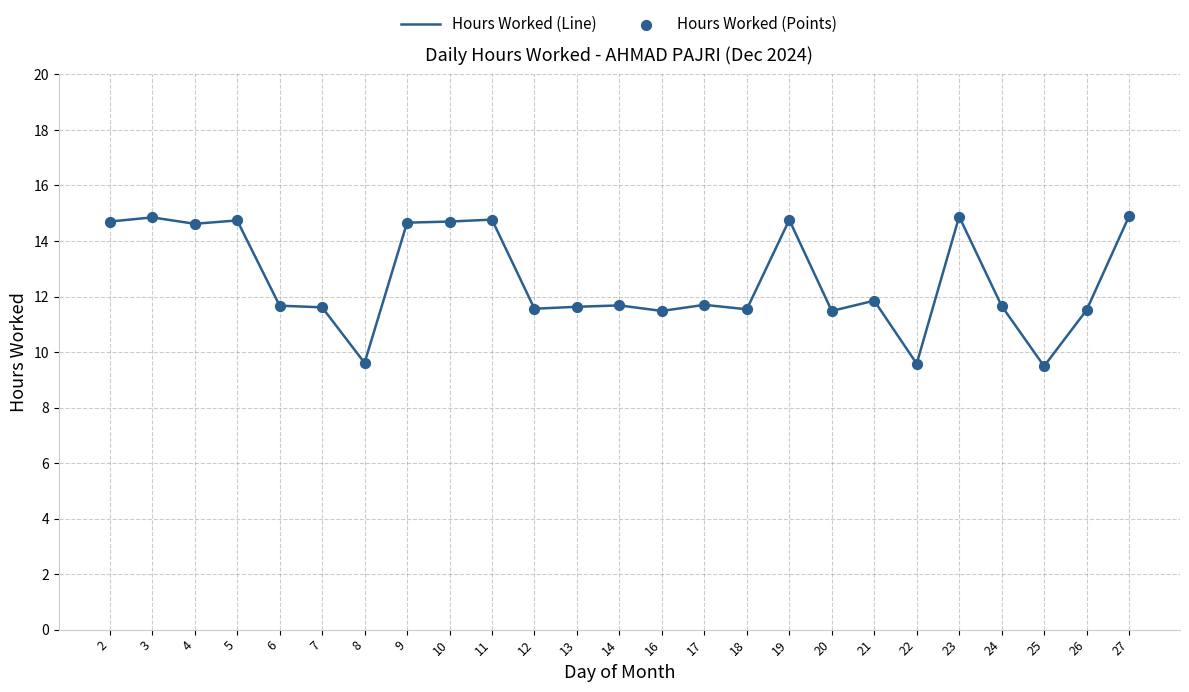

What is the smallest value displayed?

9.5